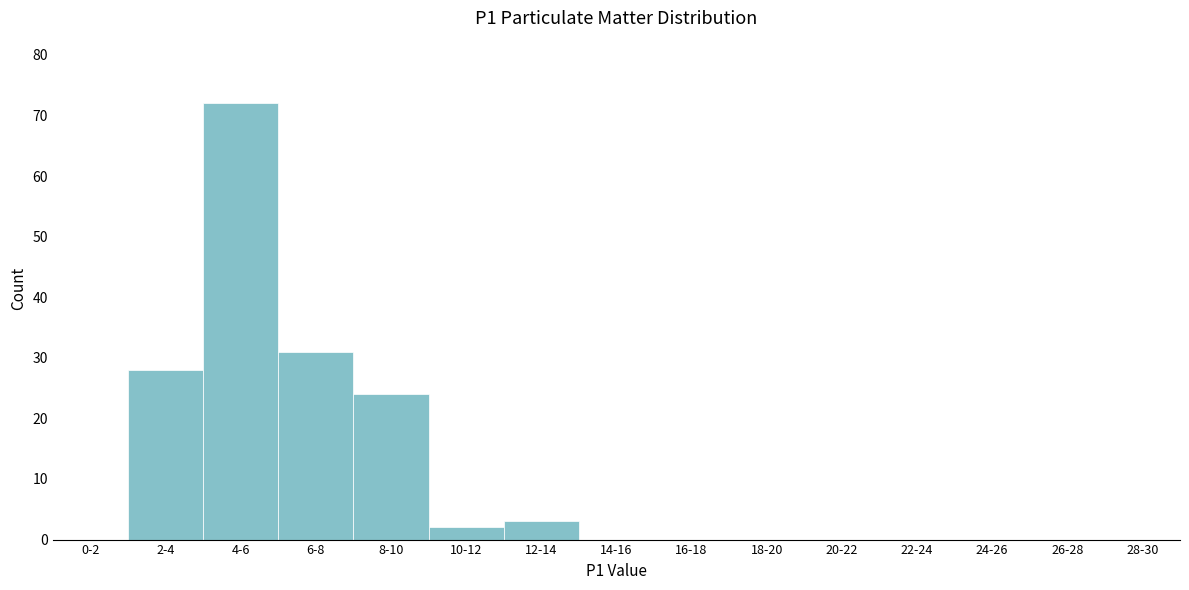

Reading left to right, transcribe all the data shown in this chart.

0-2=0	2-4=28	4-6=72	6-8=31	8-10=24	10-12=2	12-14=3	14-16=0	16-18=0	18-20=0	20-22=0	22-24=0	24-26=0	26-28=0	28-30=0